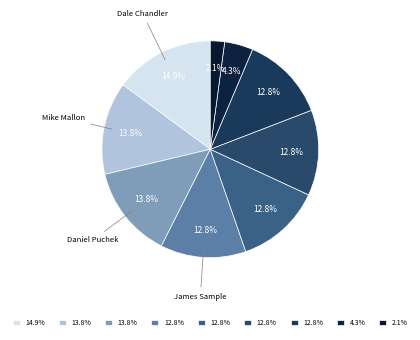

To the nearest percent, what is the difference between the largest and smallest slice percentages?

13%